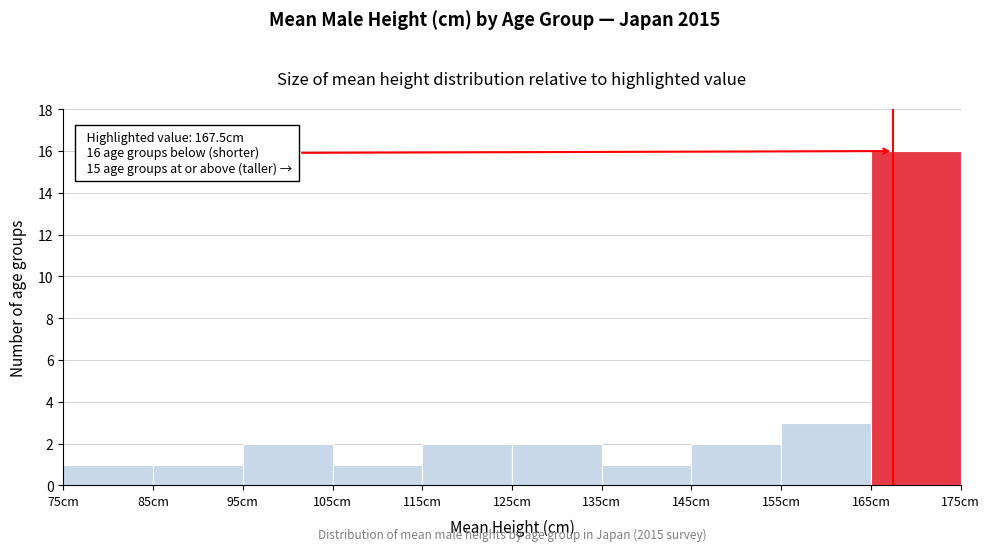

Over which range of the x-axis is the bar tallest?

165 to 175